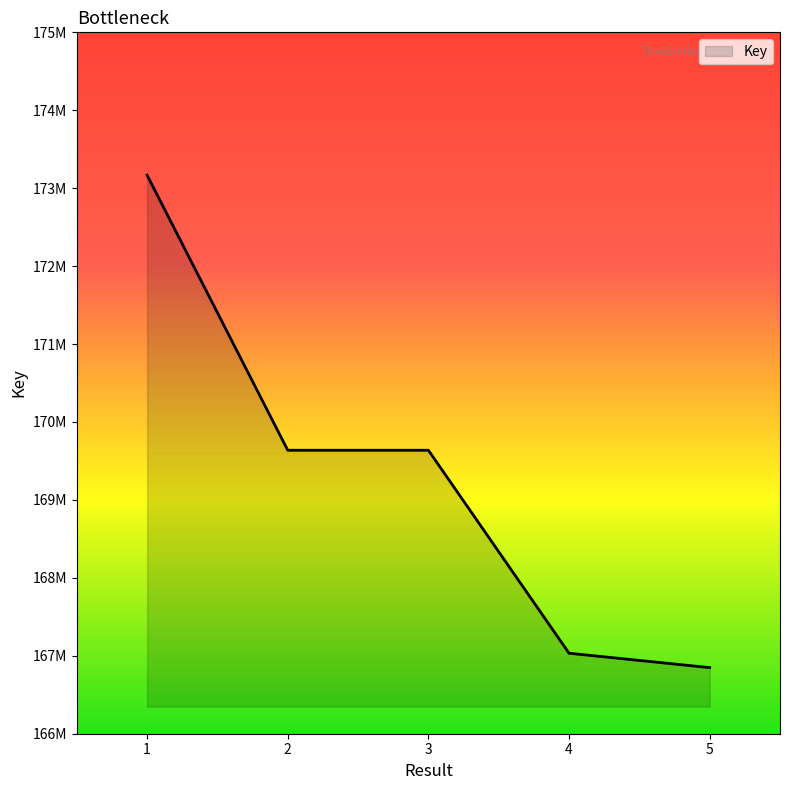

Is this an area chart (filled region under the line)?

Yes